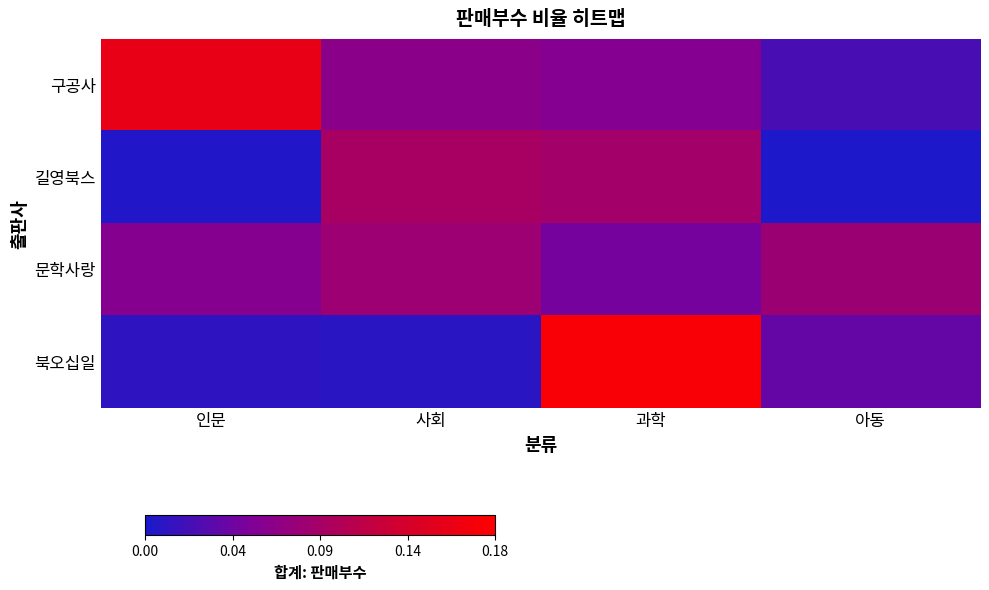

Which series has the largest total across all categories?

구공사